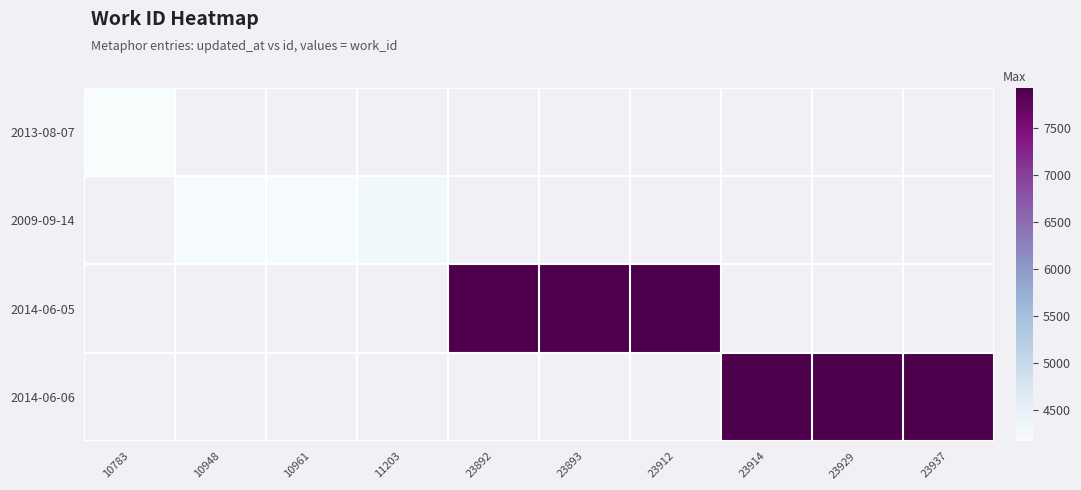

At how many categories does at least one series exceed 4758?

6